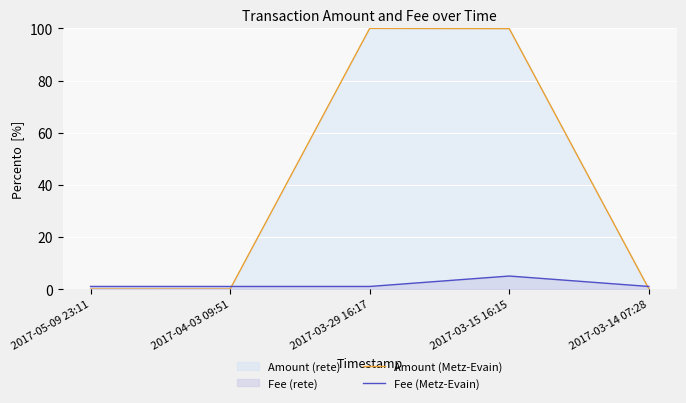

True or false: Amount (Metz-Evain) and Fee (Metz-Evain) intersect in this chart.

True